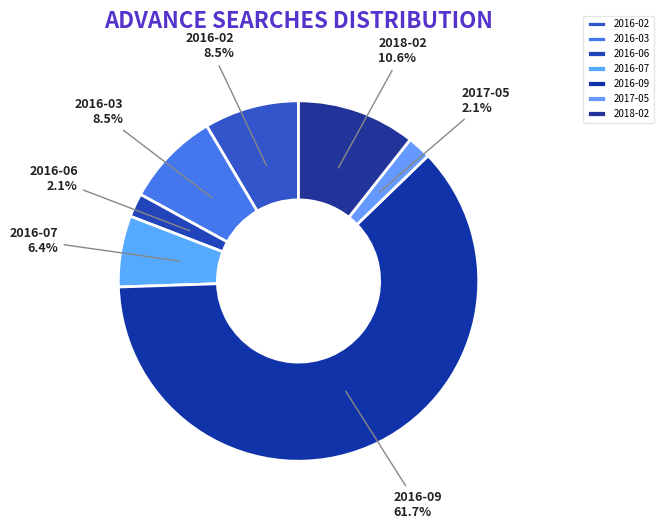

Which has a higher value, 2016-02 or 2018-02?

2018-02